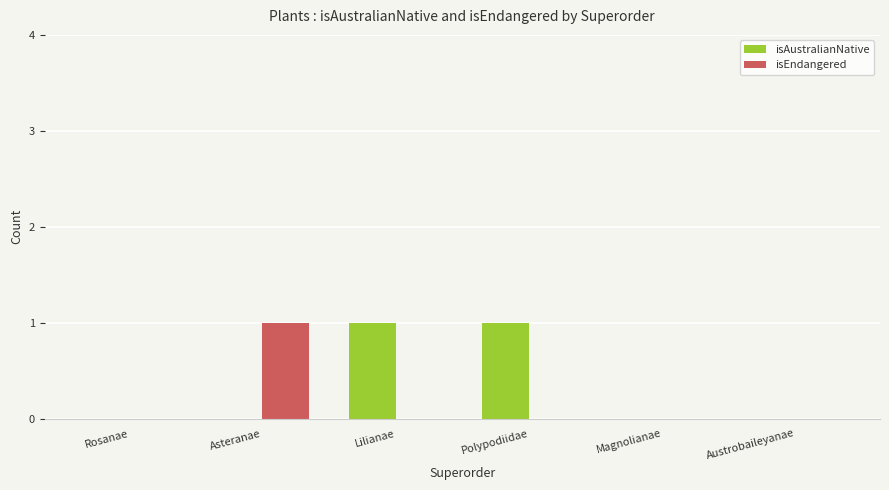

Between Asteranae and Magnolianae, which series saw the biggest shift?

isEndangered